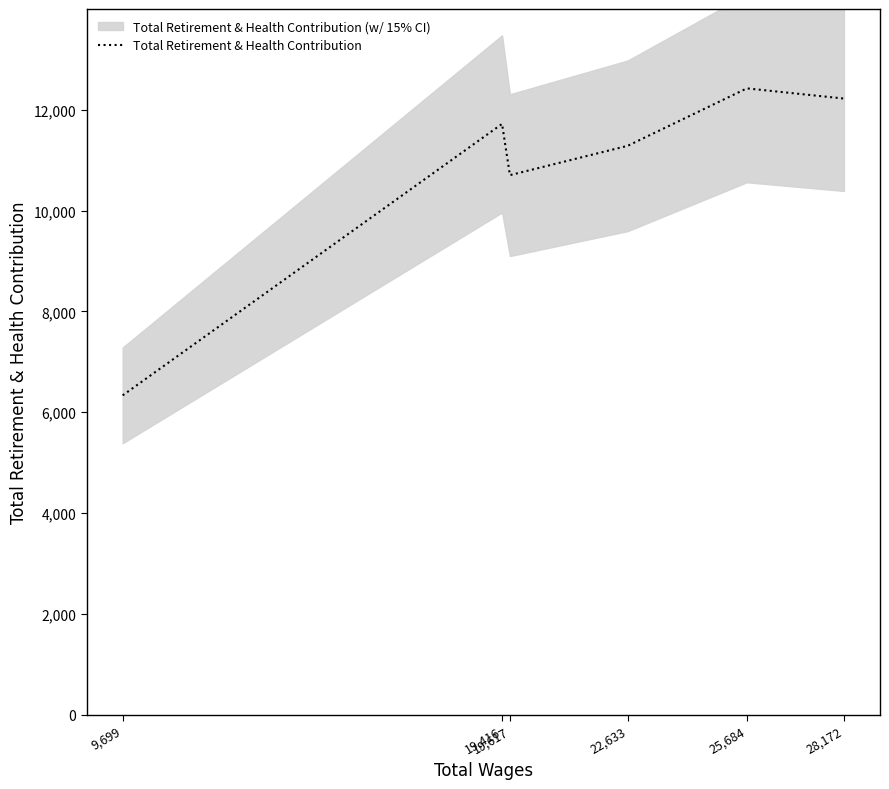

Between 19,416 and 25,684, which is larger?

25,684